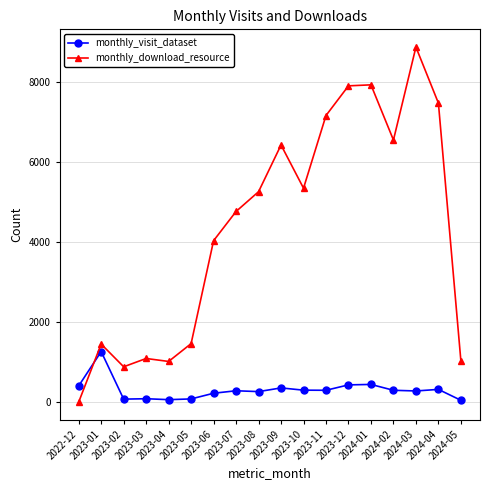

Rank the series at 2023-03 from highest to lowest value.

monthly_download_resource, monthly_visit_dataset